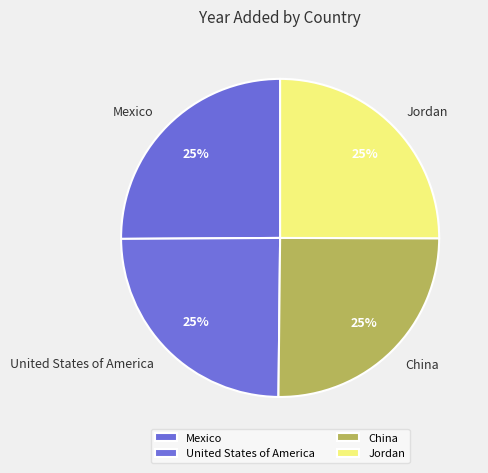

True or false: United States of America accounts for 25% of the total.

True